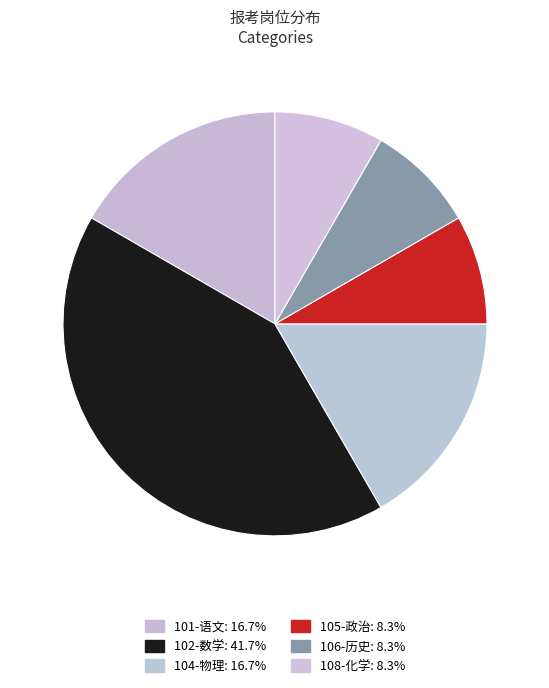

How much of the chart is everything except 105-政治?

91.7%